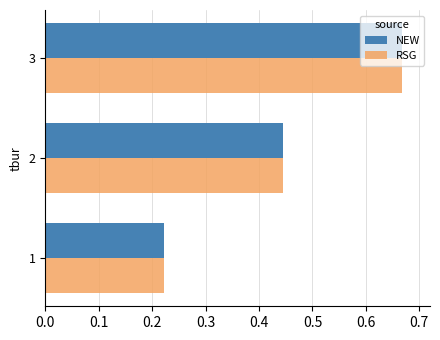

Count the RSG values in the range 0 to 1.

3